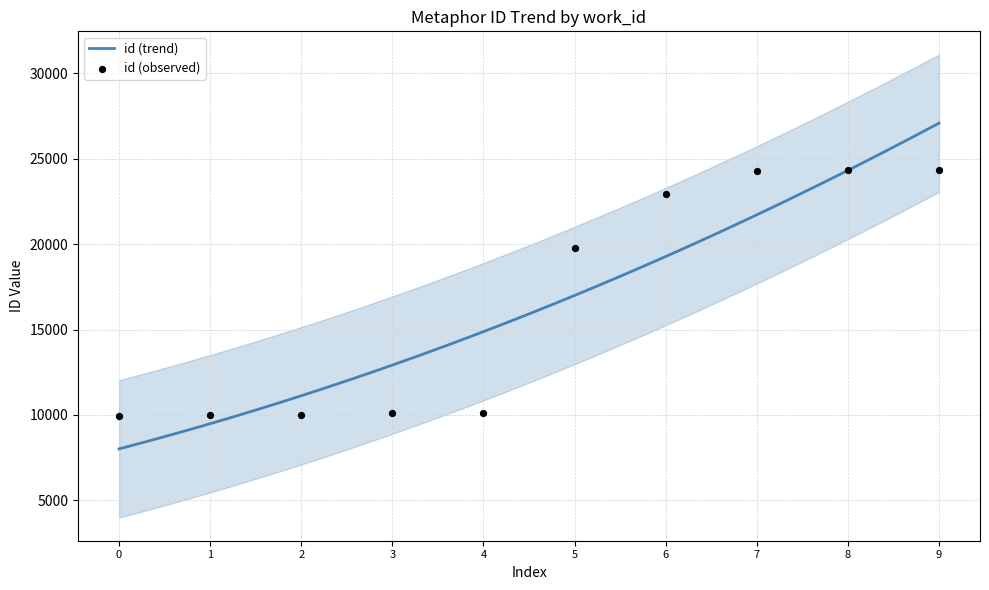

What is the highest value of the id (trend) series?

27086.1